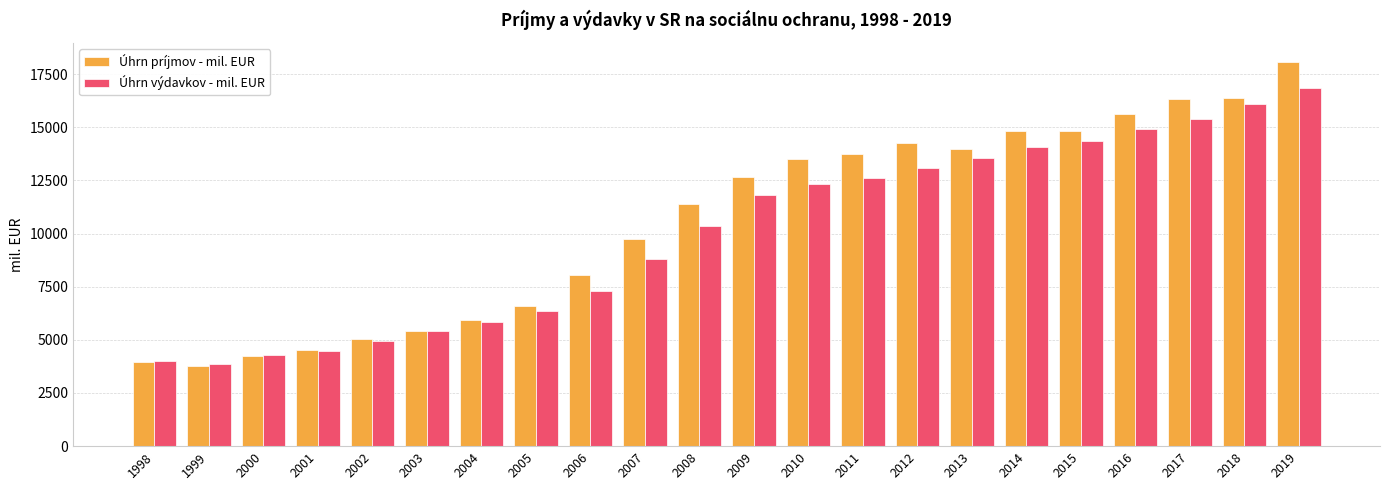

Rank the series at 2014 from lowest to highest value.

Úhrn výdavkov - mil. EUR, Úhrn príjmov - mil. EUR